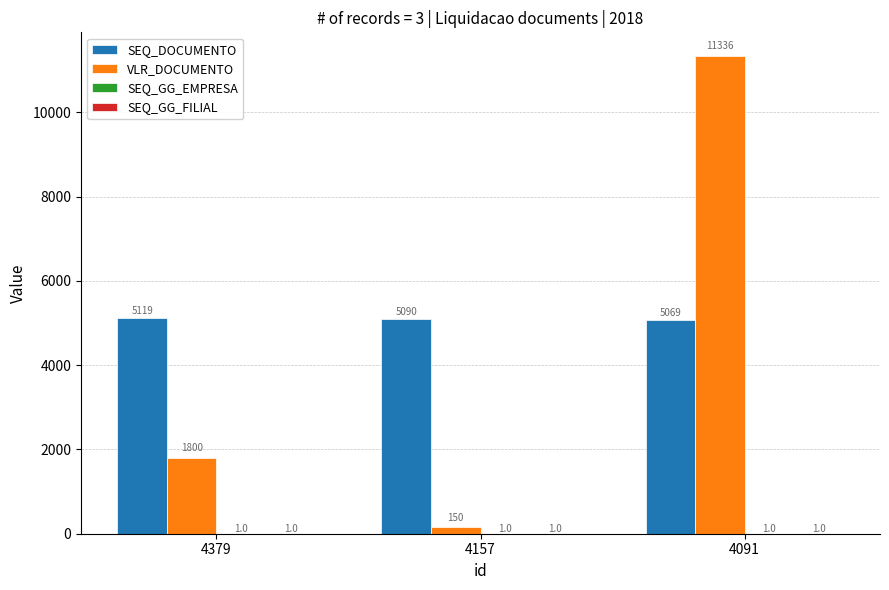

Which series has the largest range (max minus min)?

VLR_DOCUMENTO